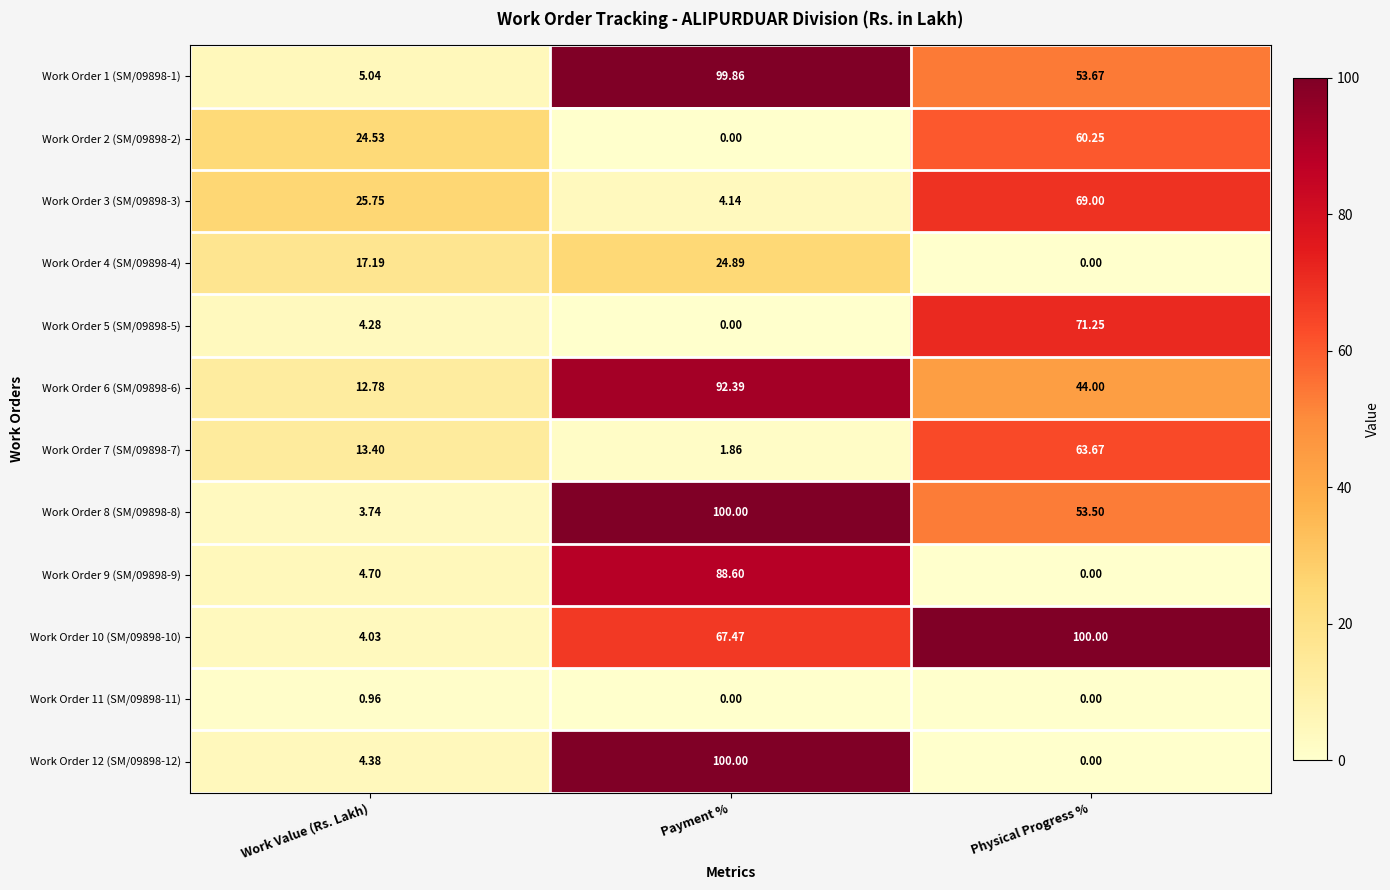

How many series are shown in this chart?

12